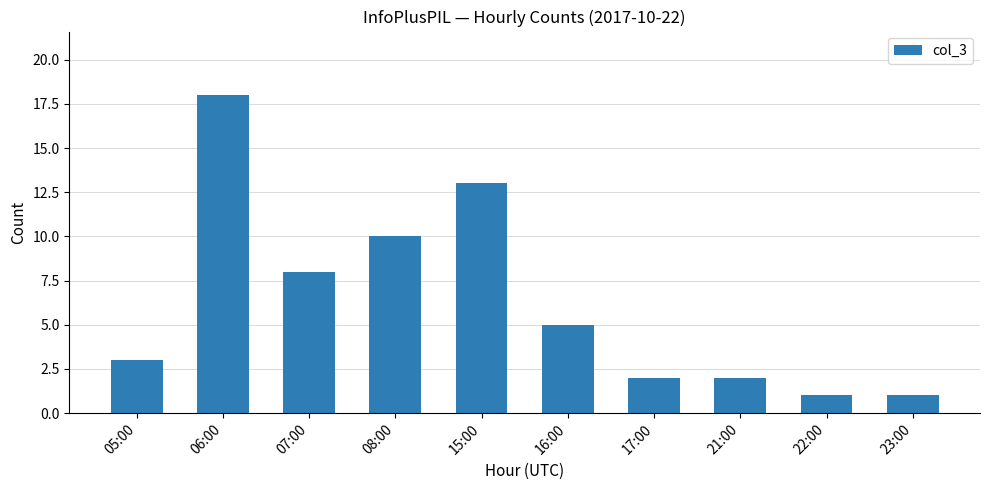

Is it true that the value at 07:00 is 2?

False